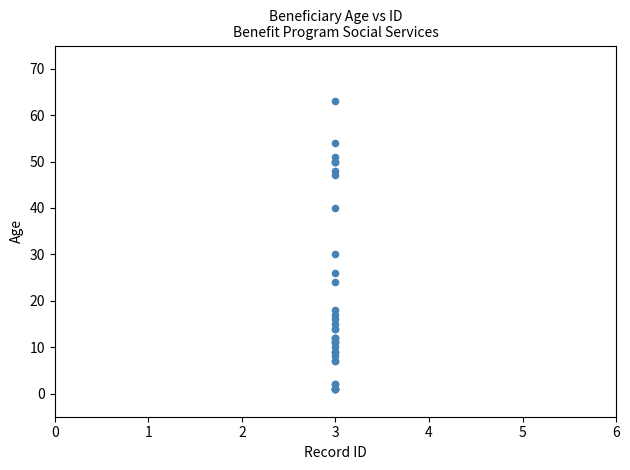

What Y value in the scatter plot is closest to 32?

30